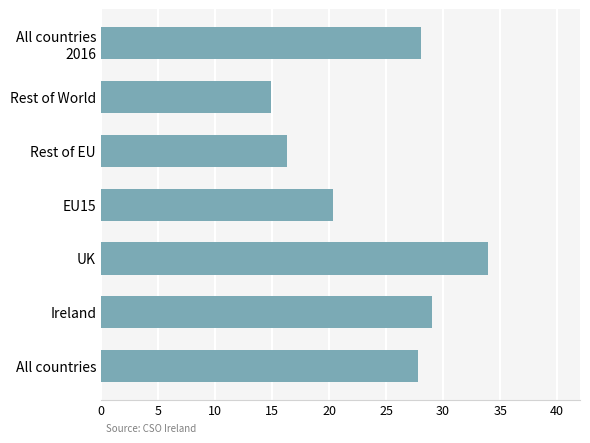

What is the greatest value displayed?

33.9